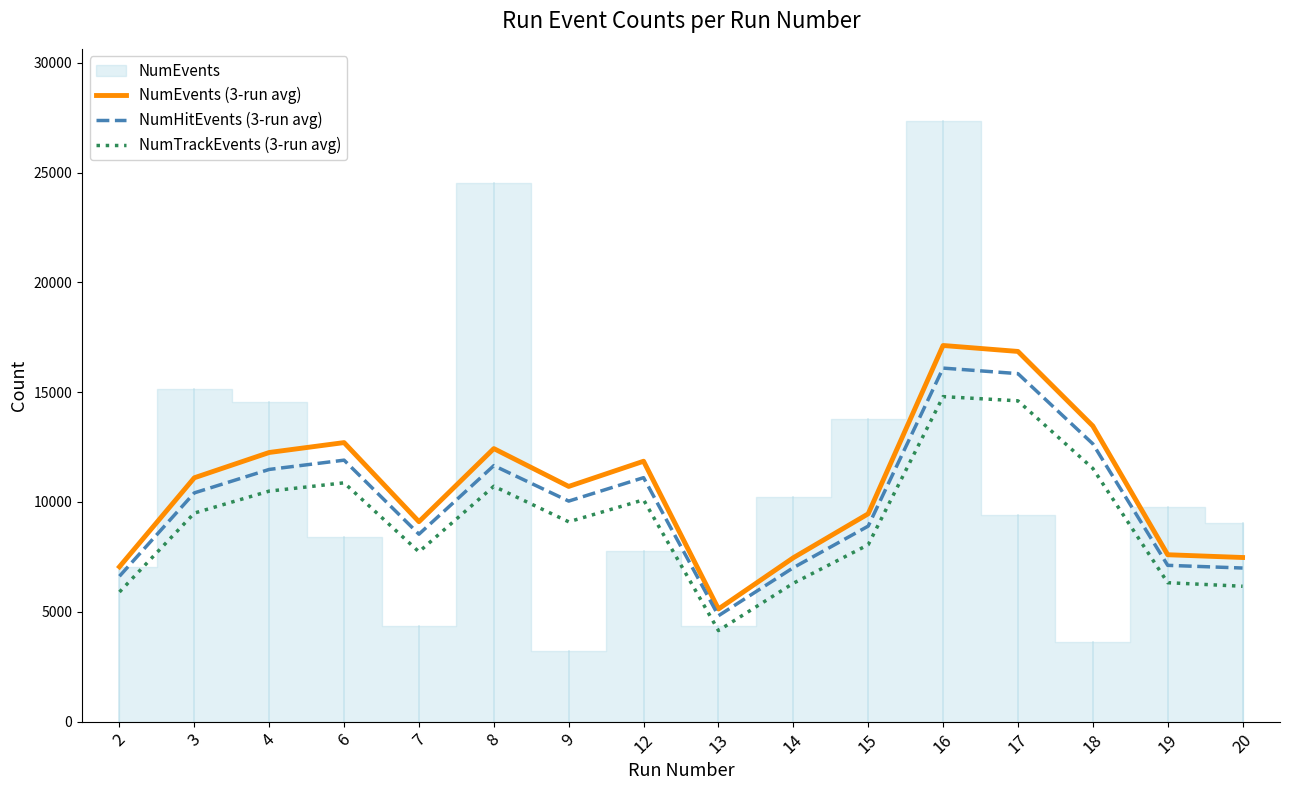

How many data points in NumHitEvents (3-run avg) are above 10415?

7